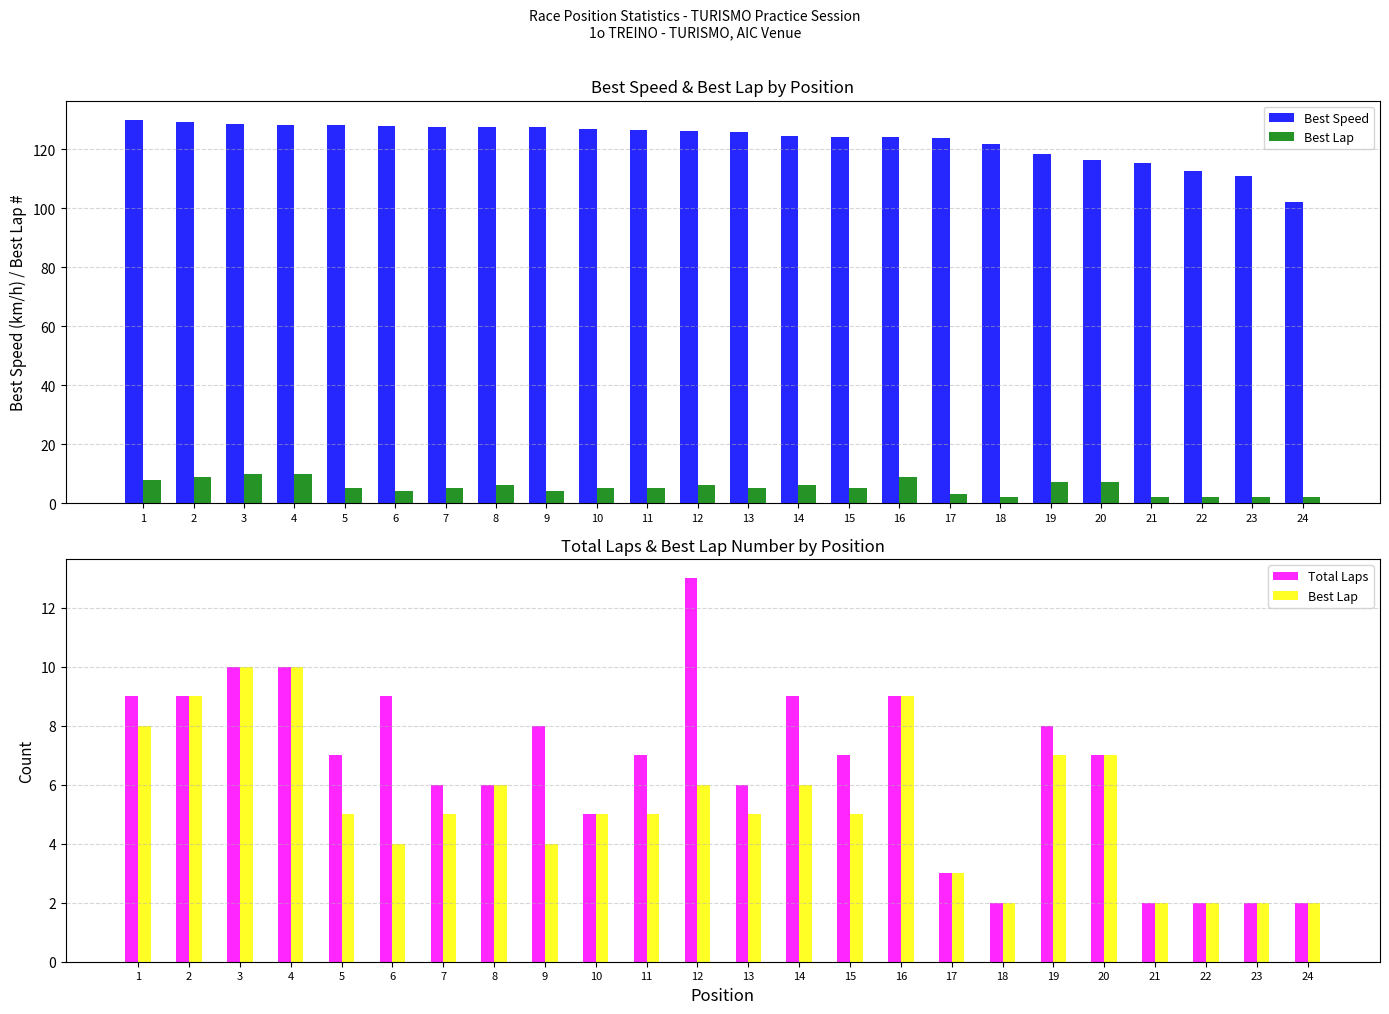

Reading left to right, what are all the values shown in this chart?

Best Speed: 1=130.0	2=129.4	3=128.4	4=128.2	5=128.1	6=127.8	7=127.6	8=127.6	9=127.5	10=126.9	11=126.5	12=126.2	13=125.9	14=124.6	15=124.3	16=124.3	17=124.0	18=121.9	19=118.4	20=116.4	21=115.2	22=112.5	23=110.8	24=102.1
Best Lap: 1=8.0	2=9.0	3=10.0	4=10.0	5=5.0	6=4.0	7=5.0	8=6.0	9=4.0	10=5.0	11=5.0	12=6.0	13=5.0	14=6.0	15=5.0	16=9.0	17=3.0	18=2.0	19=7.0	20=7.0	21=2.0	22=2.0	23=2.0	24=2.0
Total Laps: 1=9.0	2=9.0	3=10.0	4=10.0	5=7.0	6=9.0	7=6.0	8=6.0	9=8.0	10=5.0	11=7.0	12=13.0	13=6.0	14=9.0	15=7.0	16=9.0	17=3.0	18=2.0	19=8.0	20=7.0	21=2.0	22=2.0	23=2.0	24=2.0